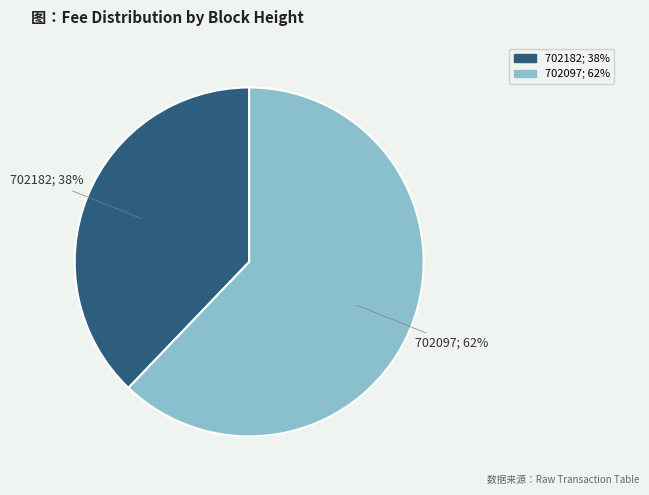

How many slices are in this pie chart?

2